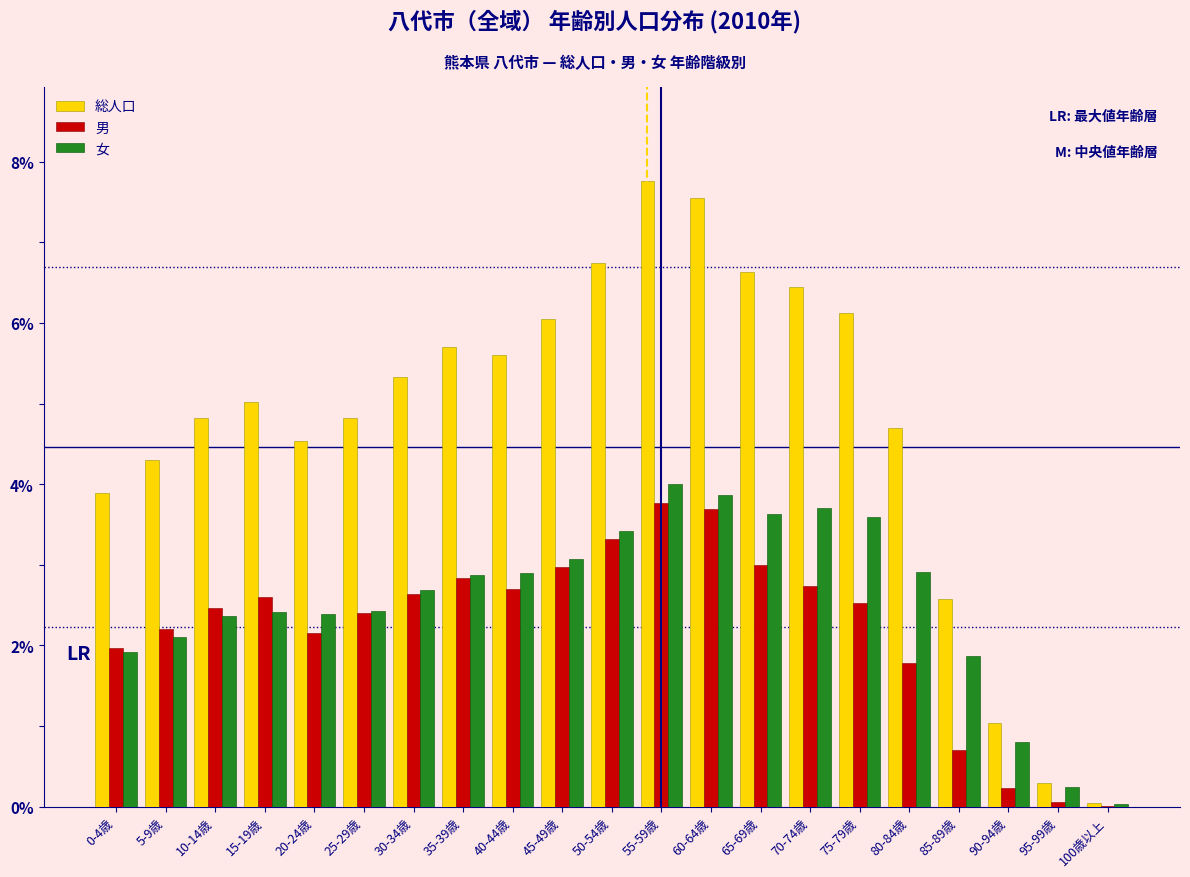

What is the sum of the 男 values at 90-94歳 and 30-34歳?

2.9